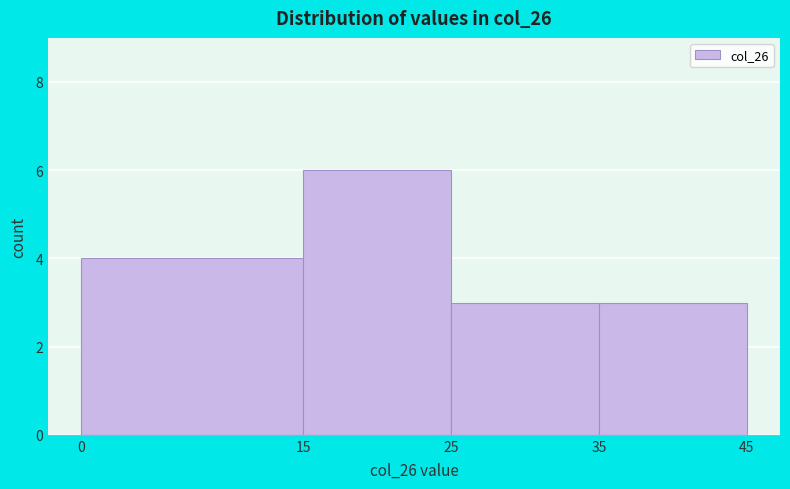

Reading left to right, transcribe this chart: for each bar, give the range it covers on the x-axis and its height. The values are not printed on the chart, so give them approximately, as read against the axis.

0 to 15: 4
15 to 25: 6
25 to 35: 3
35 to 45: 3